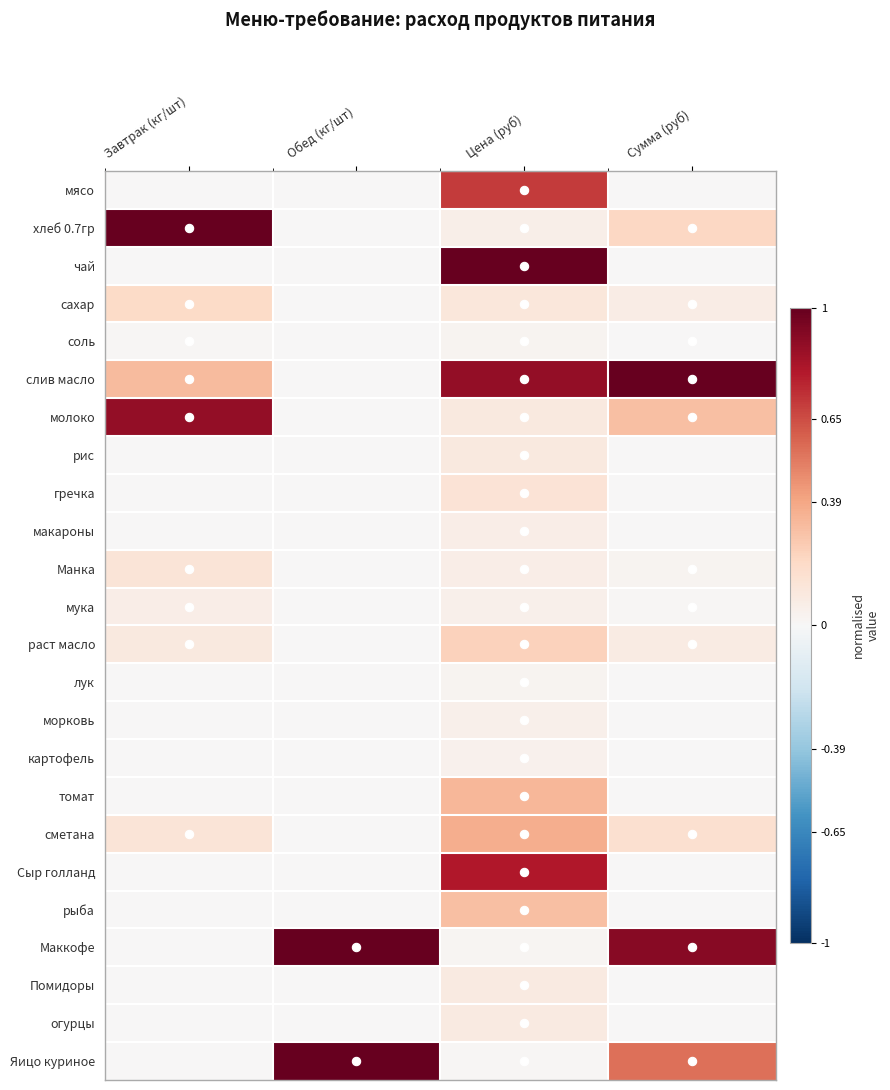

Which has a higher value, Цена (руб) or Обед (кг/шт)?

Цена (руб)